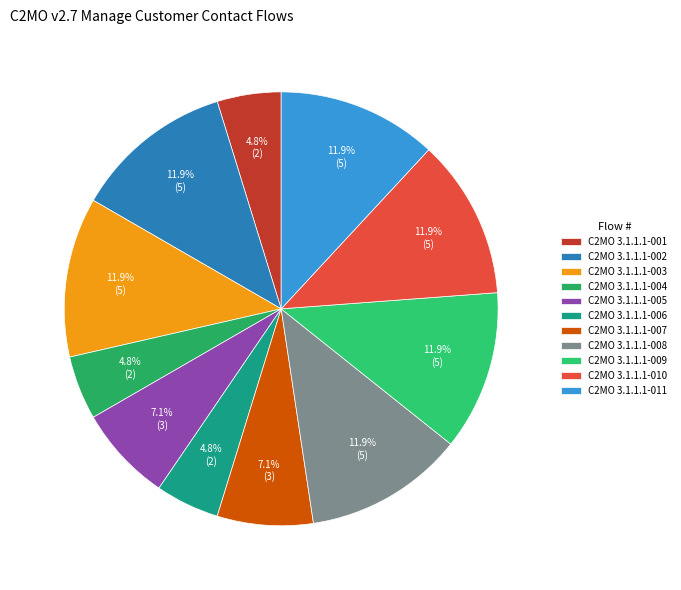

Which slice is the smallest?

C2MO 3.1.1.1-001